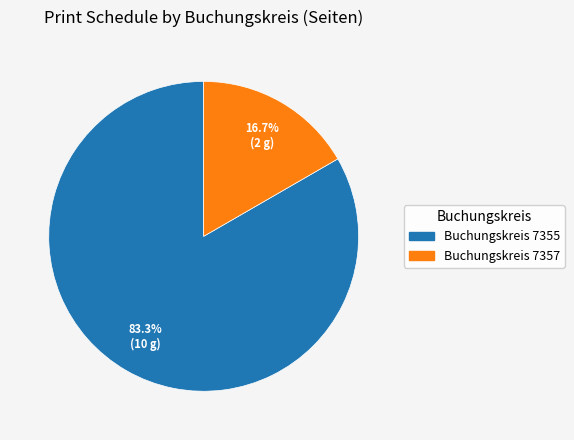

How many segments does this pie chart have?

2